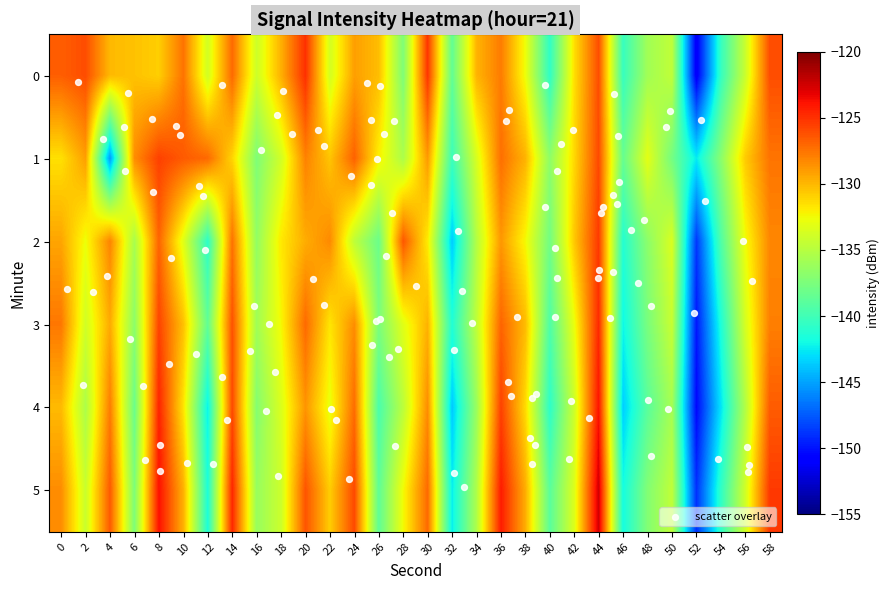

Count the number of categories in the chart.

30